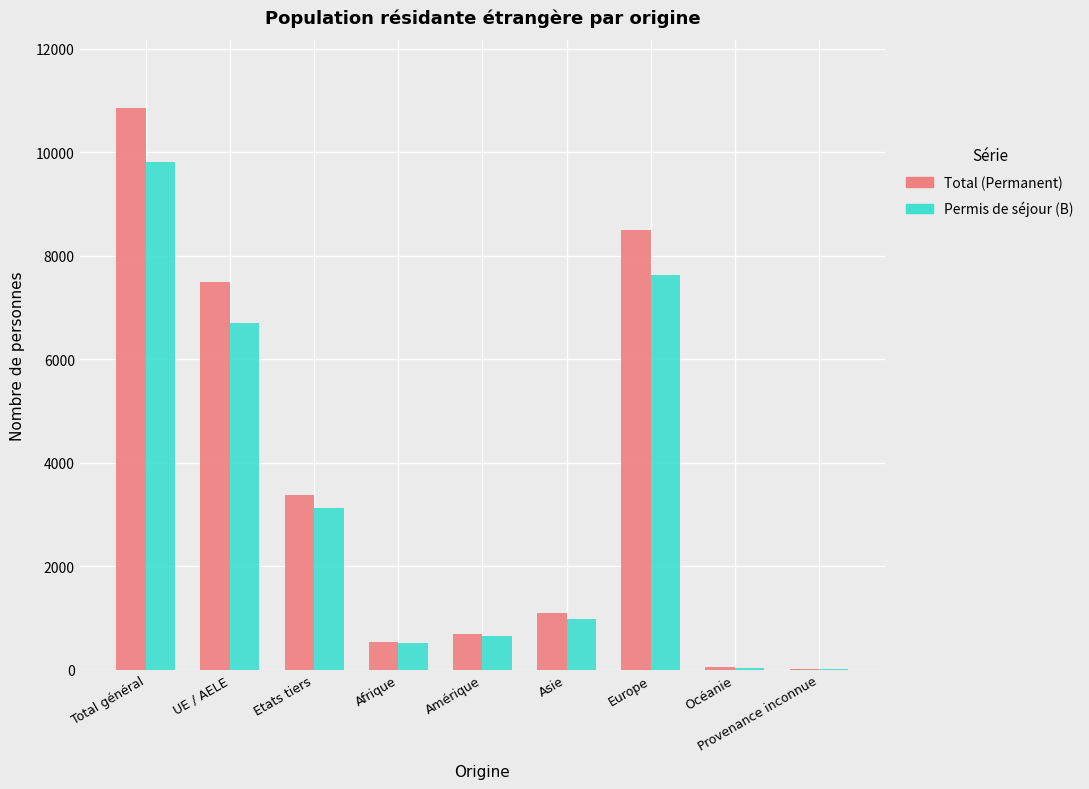

What is the sum of all Total (Permanent) values?

32577